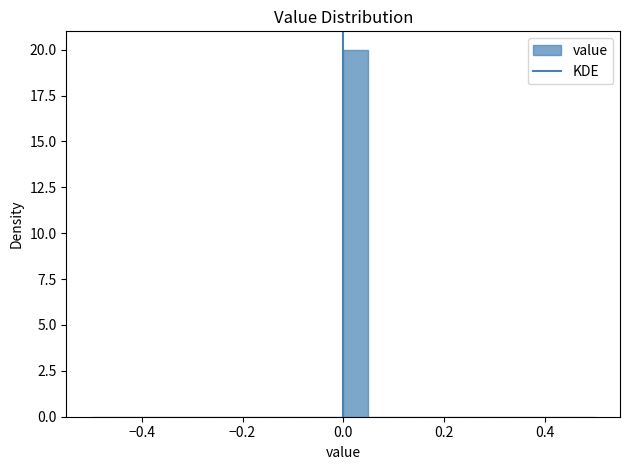

Read against the x-axis, roughly where is the centre of the tallest bar?

0.02